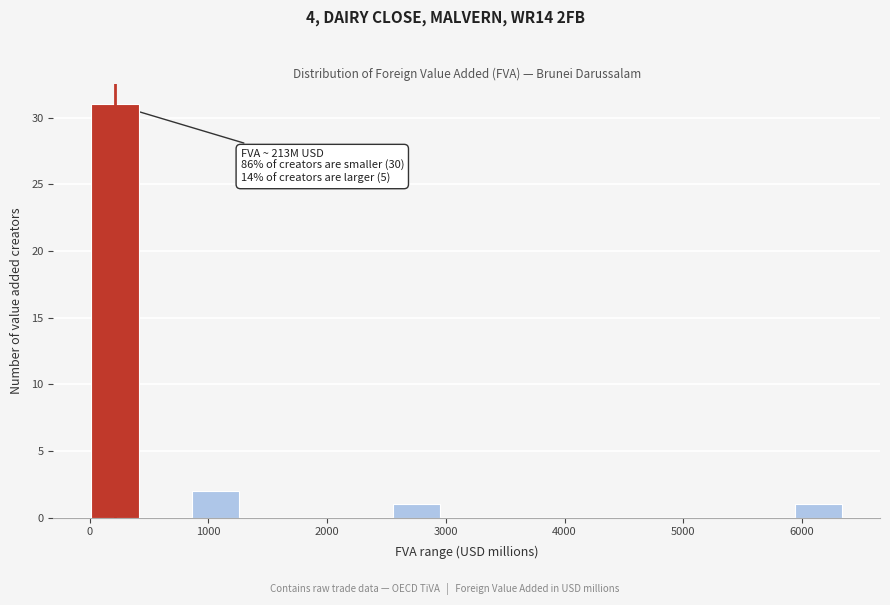

Over which range of the x-axis is the bar tallest?

0 to 400